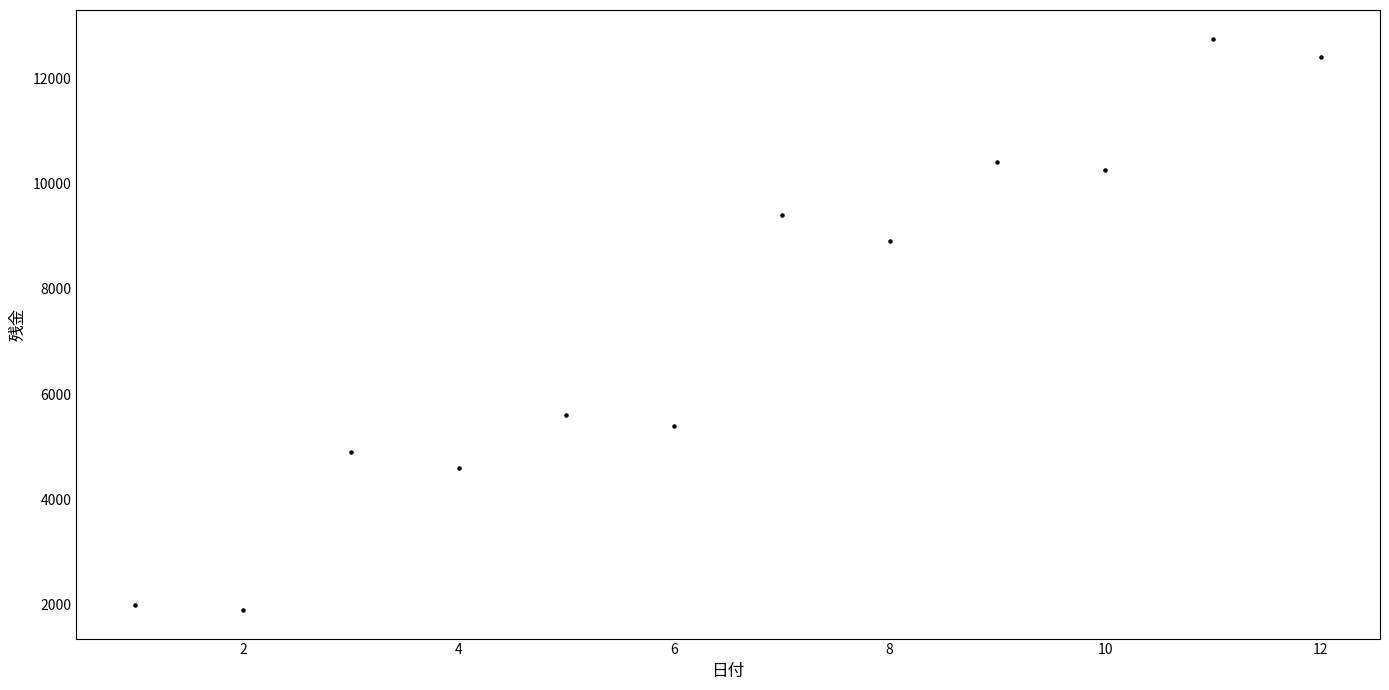

What Y value in the scatter plot is closest to 7325?

8900